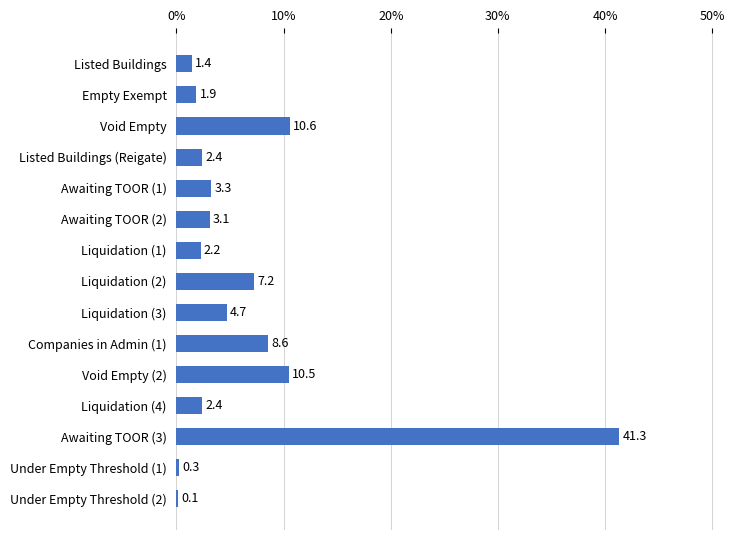

How many data points are above 3?

8